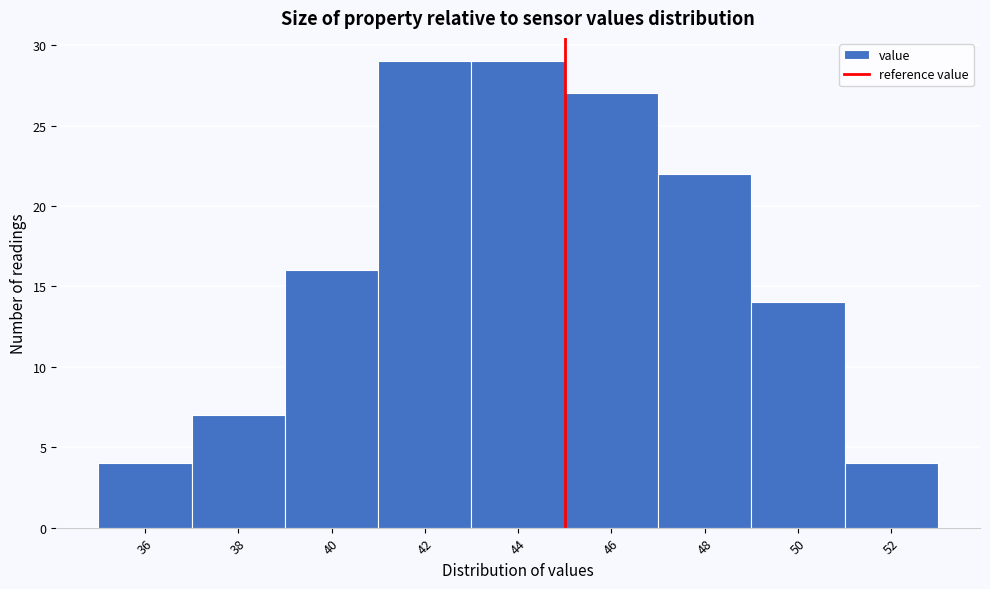

Reading left to right, what are all the values shown in this chart?

36=4	38=7	40=16	42=29	44=29	46=27	48=22	50=14	52=4